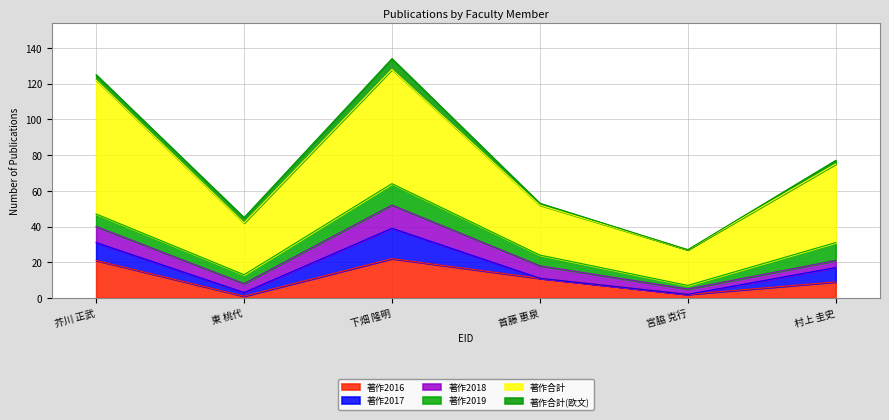

In 著作2016, how many points are lower than both neighbors (excluding endpoints)?

2